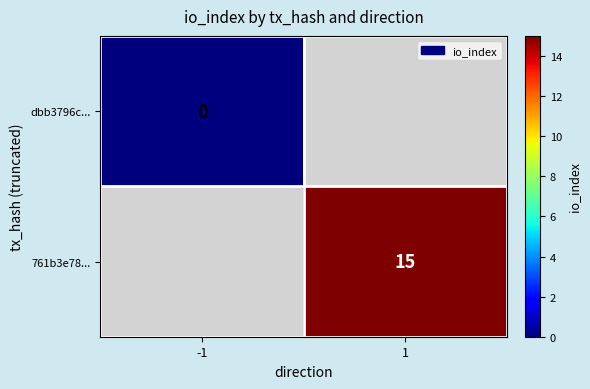

Is the value of 761b3e78... at 1 greater than the value of dbb3796c... at -1?

Yes